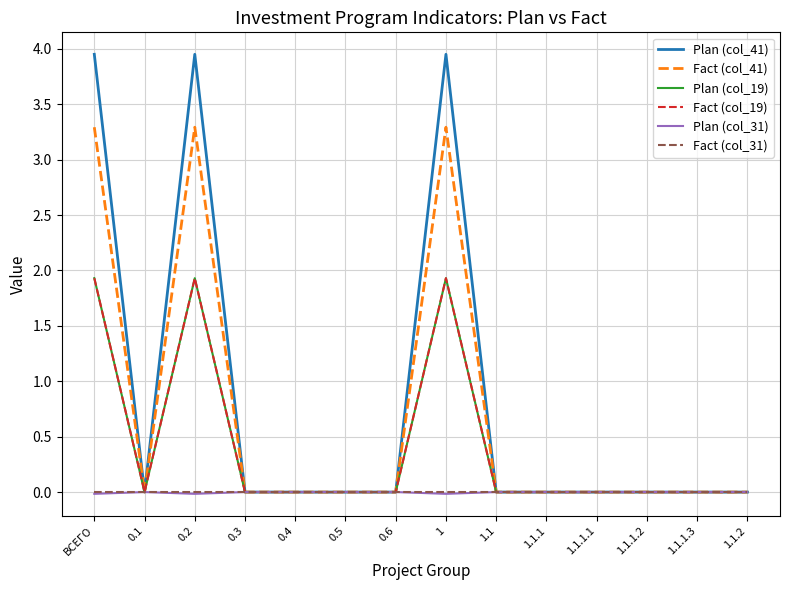

Rank the series by their maximum value, from highest to lowest.

Plan (col_41), Fact (col_41), Plan (col_19), Fact (col_19), Plan (col_31), Fact (col_31)